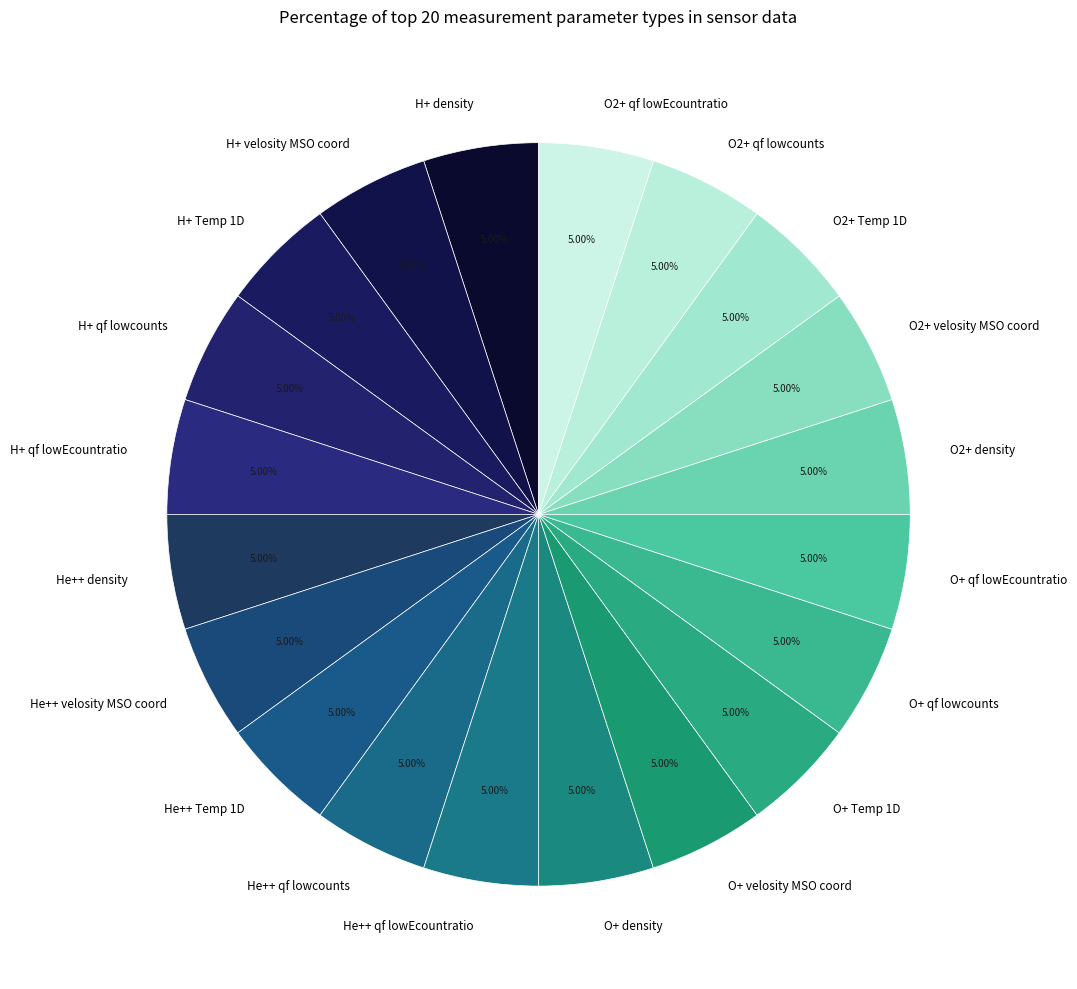

How much of the chart is everything except H+ qf lowcounts?

95.0%